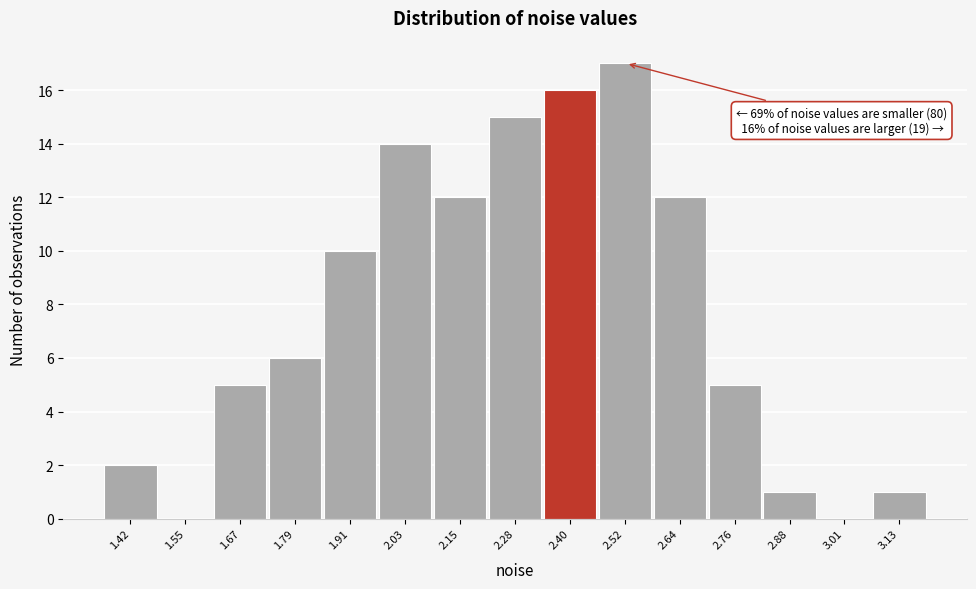

Reading left to right, transcribe all the data shown in this chart.

1.42=2	1.55=0	1.67=5	1.79=6	1.91=10	2.03=14	2.15=12	2.28=15	2.40=16	2.52=17	2.64=12	2.76=5	2.88=1	3.01=0	3.13=1